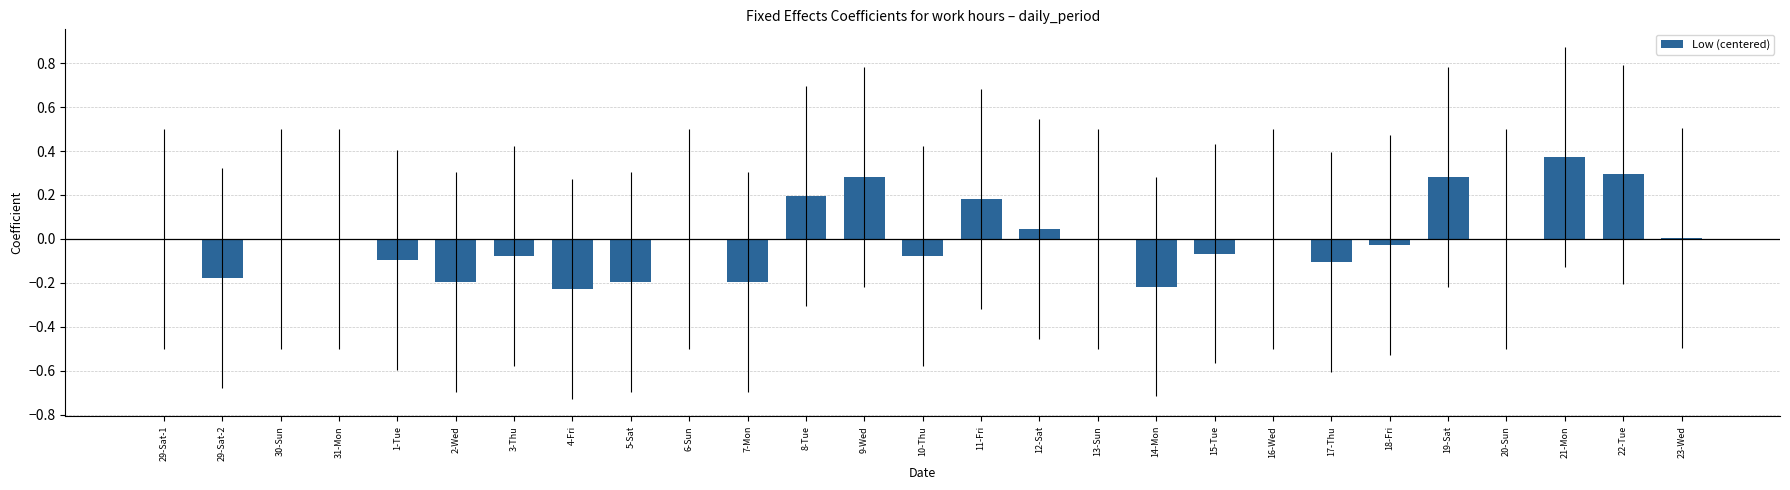

Which label corresponds to the largest value in the chart?

21-Mon